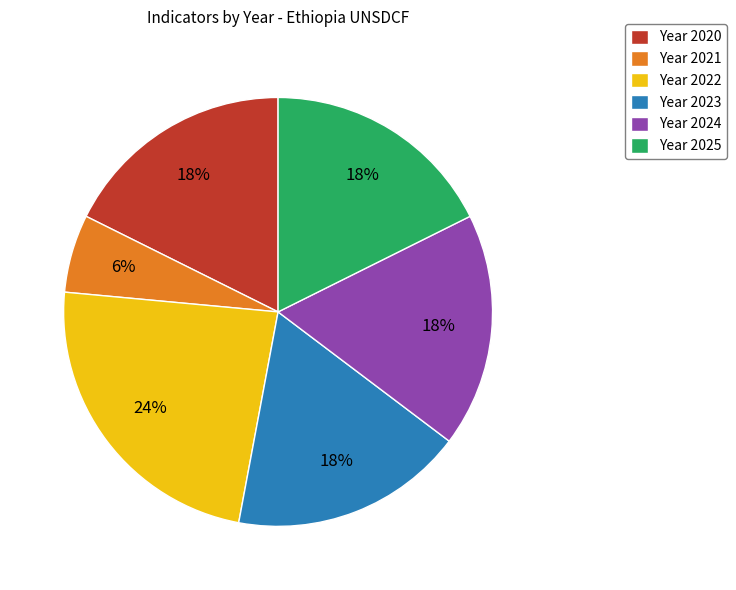

Which slice is the smallest?

Year 2021